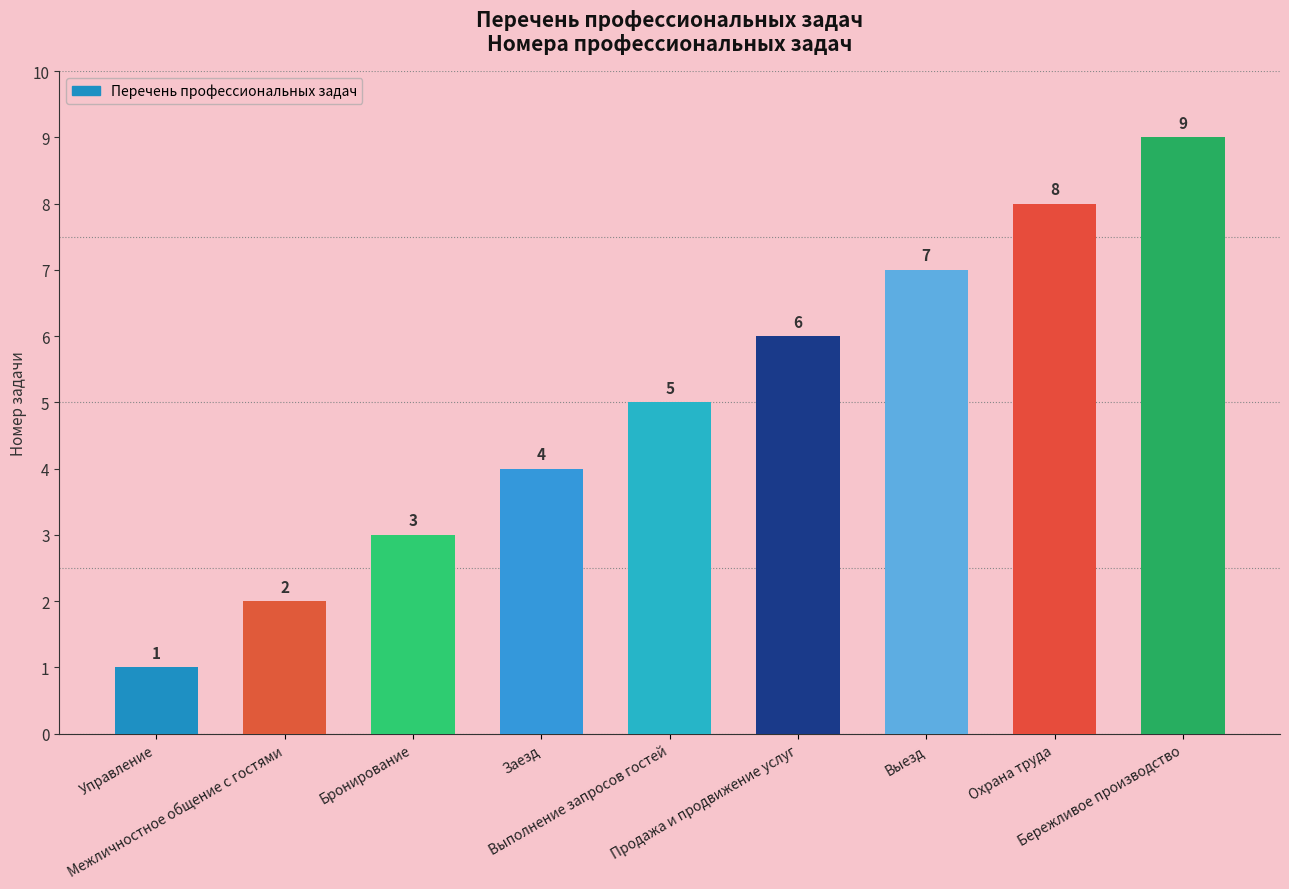

Where is the data nearest to the value 5?

Выполнение запросов гостей